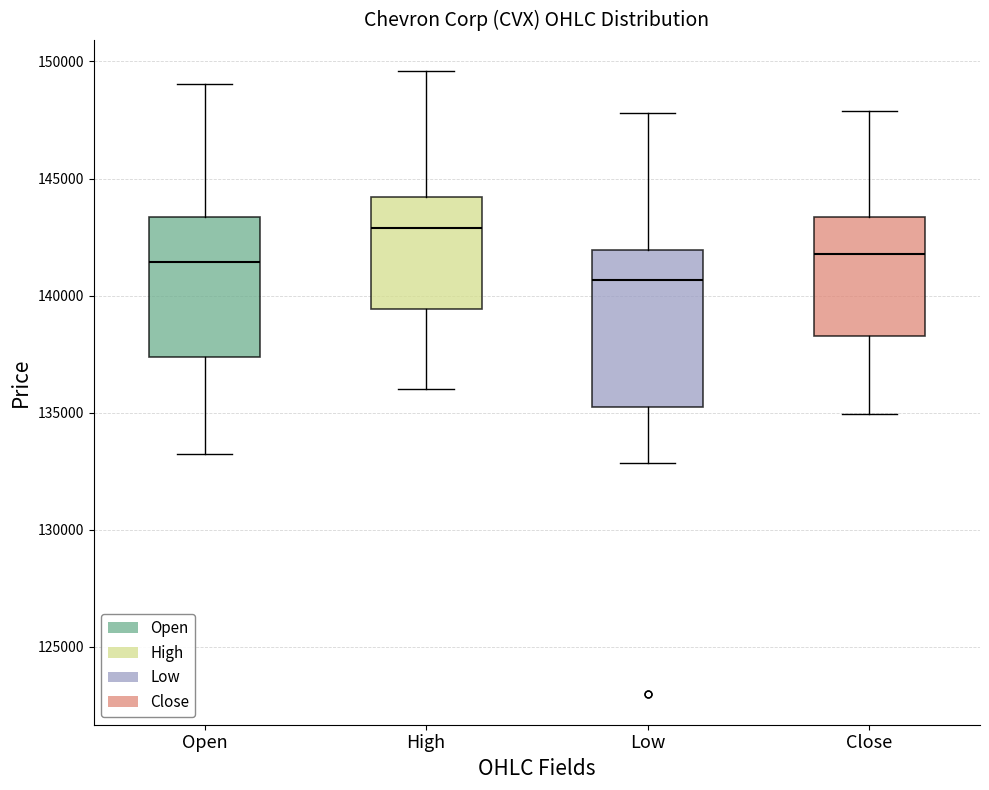

Which box is the tallest, from its lower edge to its upper edge?

Low